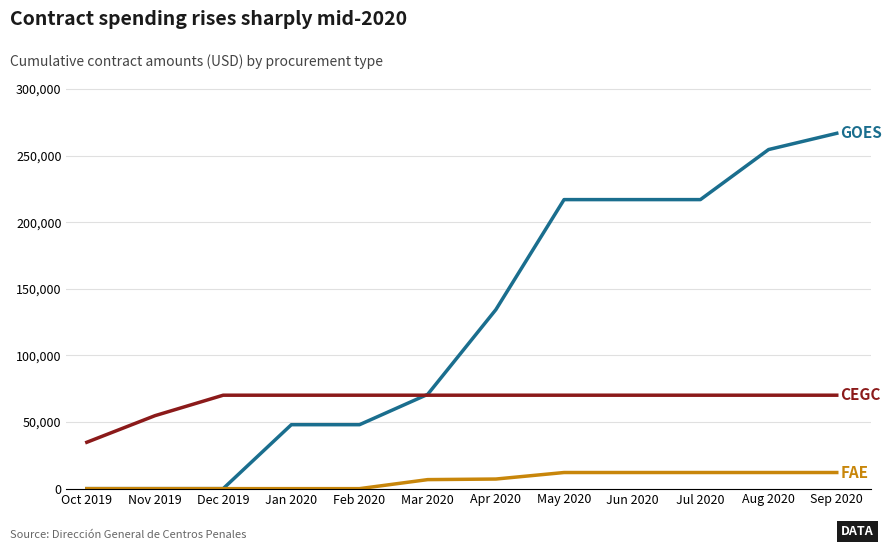

What is the spread (max minus min) of values at Dec 2019?

70133.3